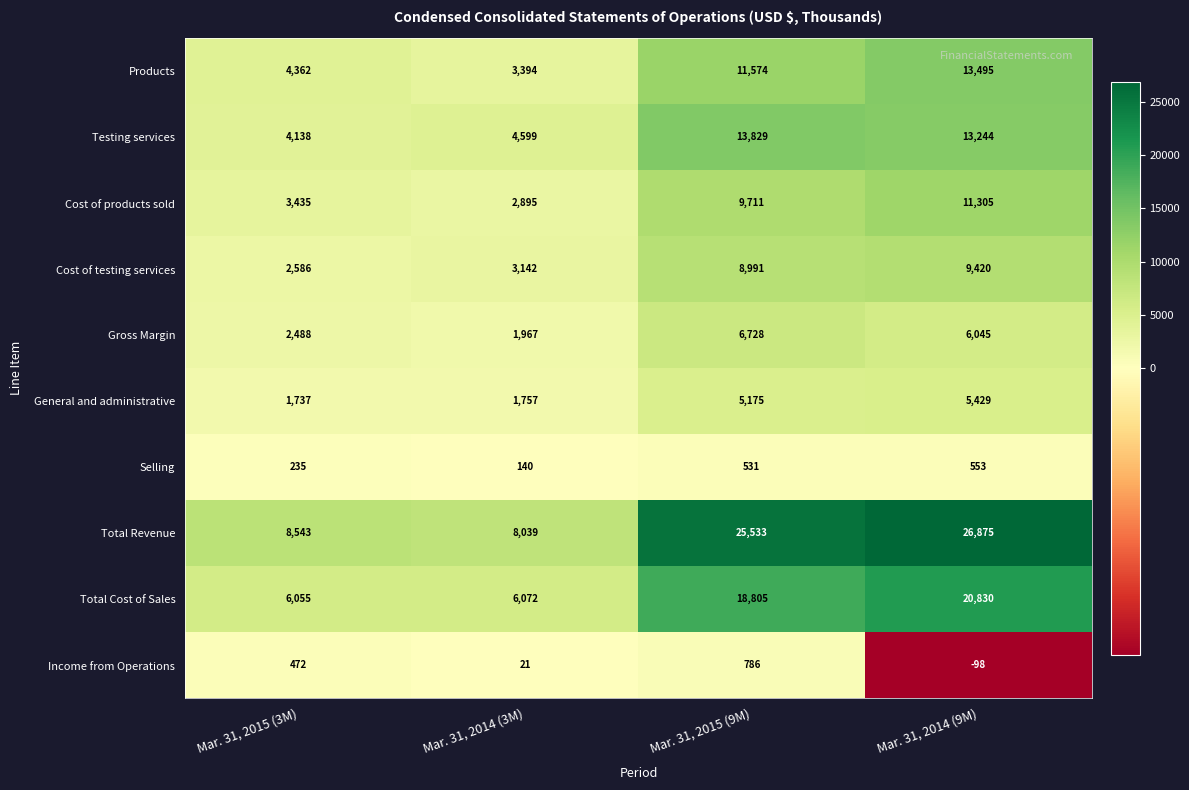

The Income from Operations series shows -98 at Mar. 31, 2014 (9M). True or false?

True